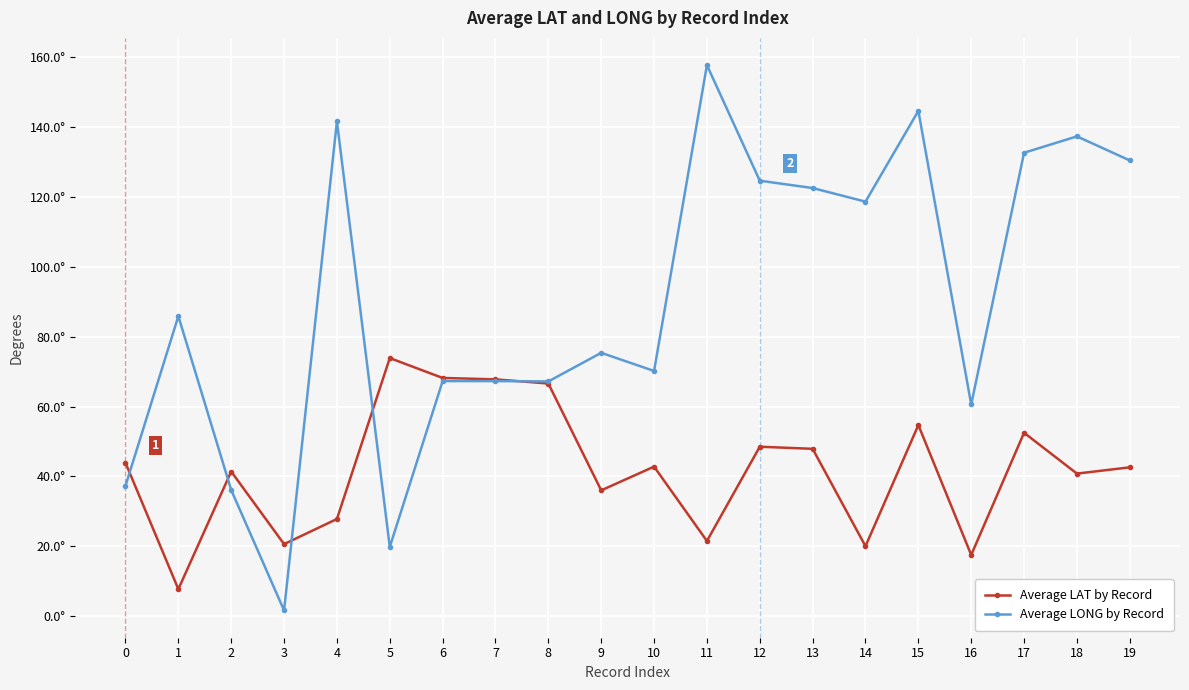

Where does the Average LONG by Record series first go above 85?

1